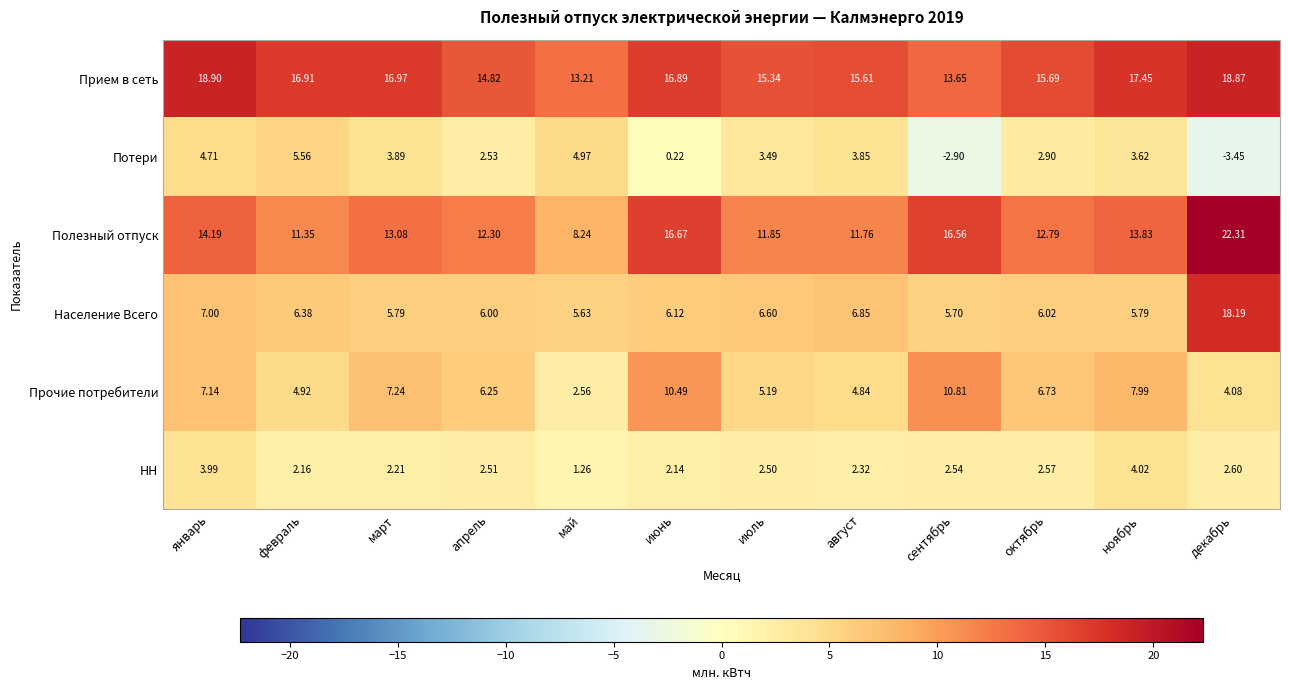

Which series has the largest total across all categories?

Прием в сеть